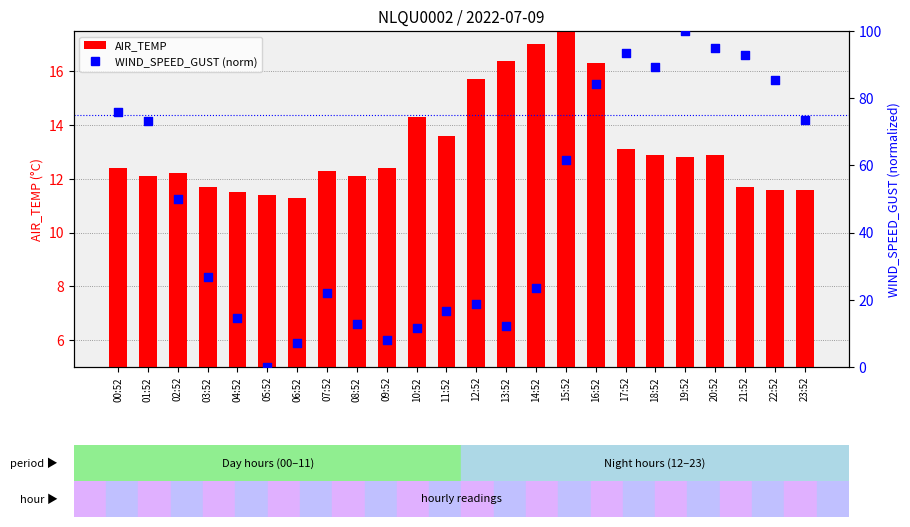

What are all the series names shown in the legend?

AIR_TEMP, WIND_SPEED_GUST (norm)